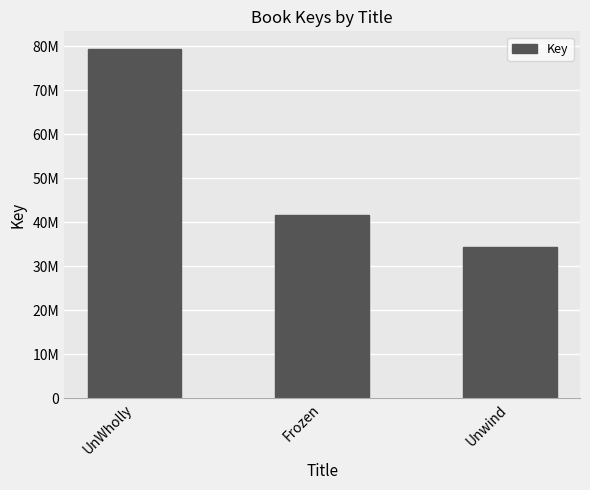

What position from the left is Frozen?

2